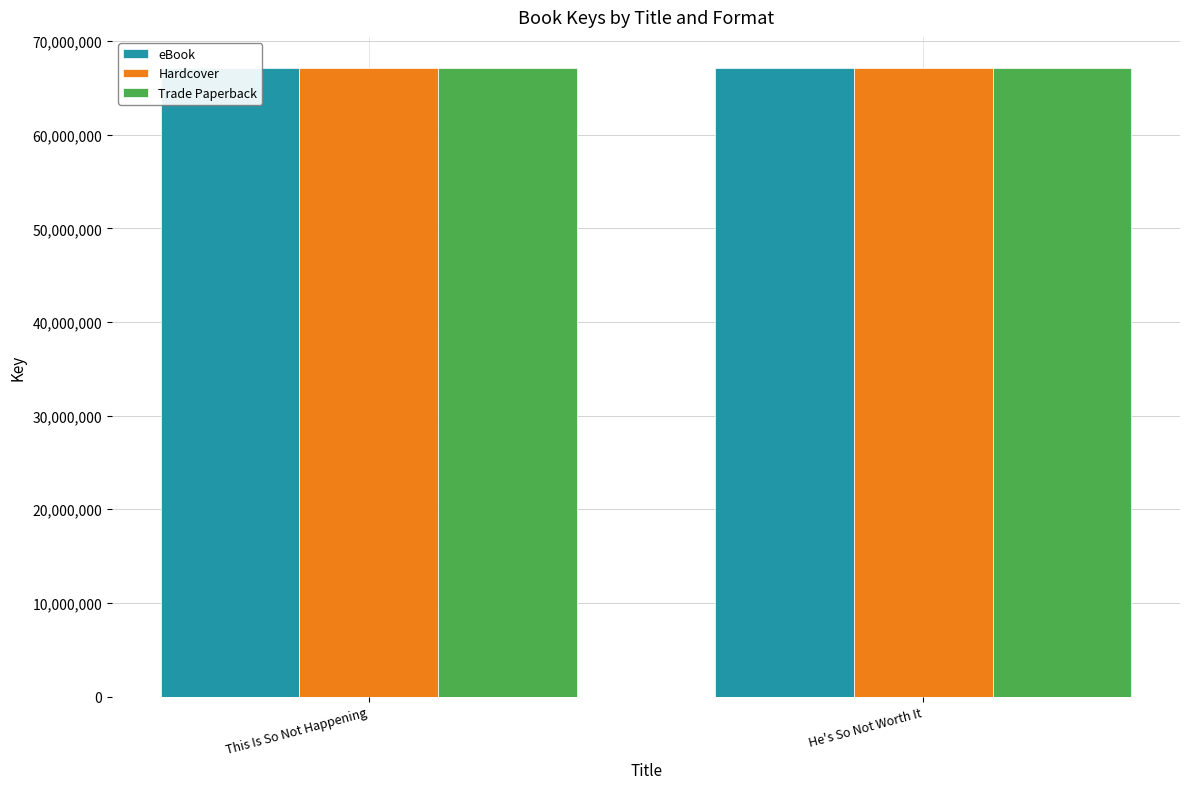

Is it true that Trade Paperback equals 116633142 at This Is So Not Happening?

False